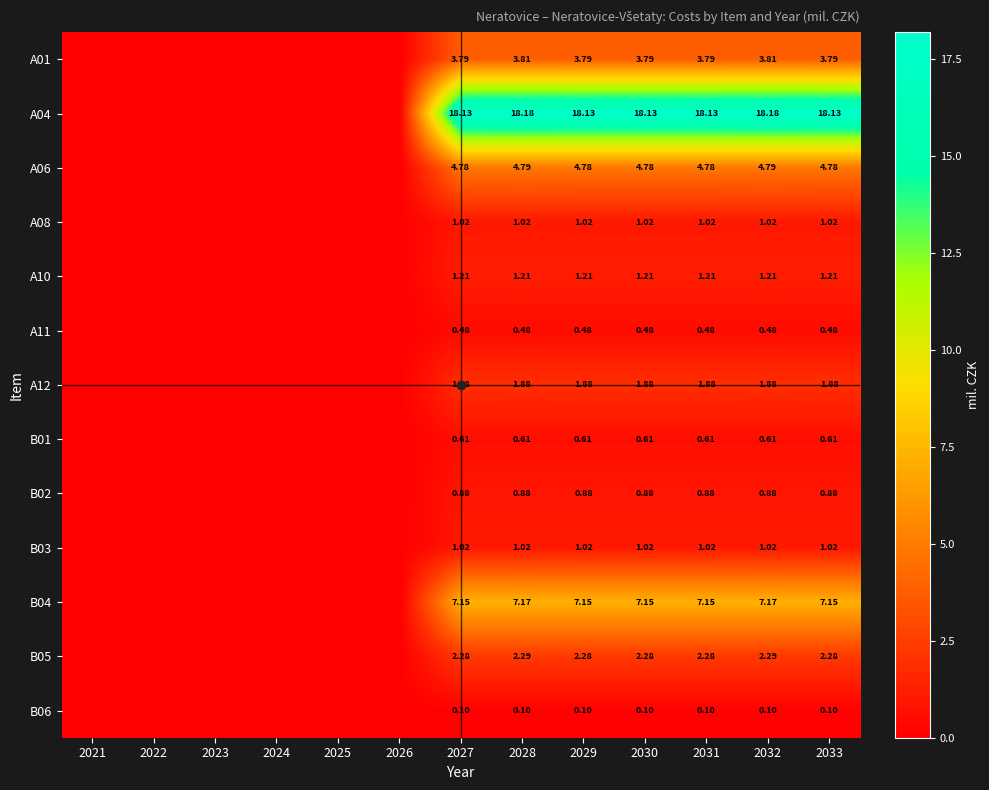

Is the value of B04 at 2033 greater than the value of A11 at 2033?

Yes